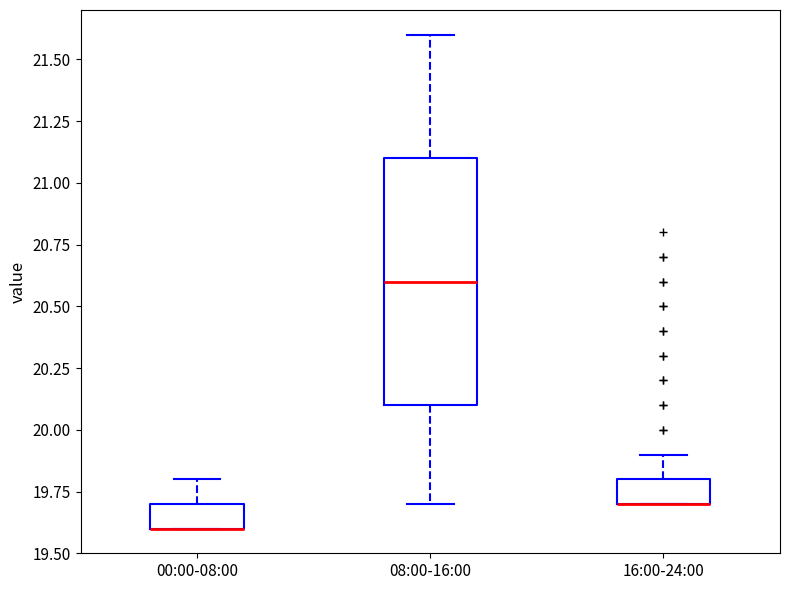

Comparing the boxes themselves (not the whiskers), which one is the tallest?

08:00-16:00